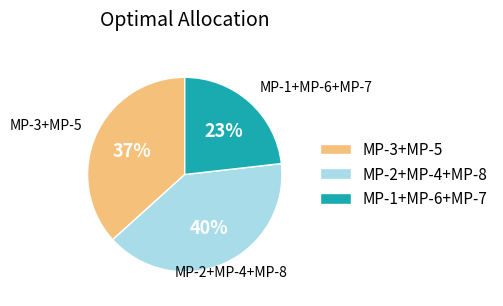

What percentage is the MP-3+MP-5 slice, to the nearest percent?

37%